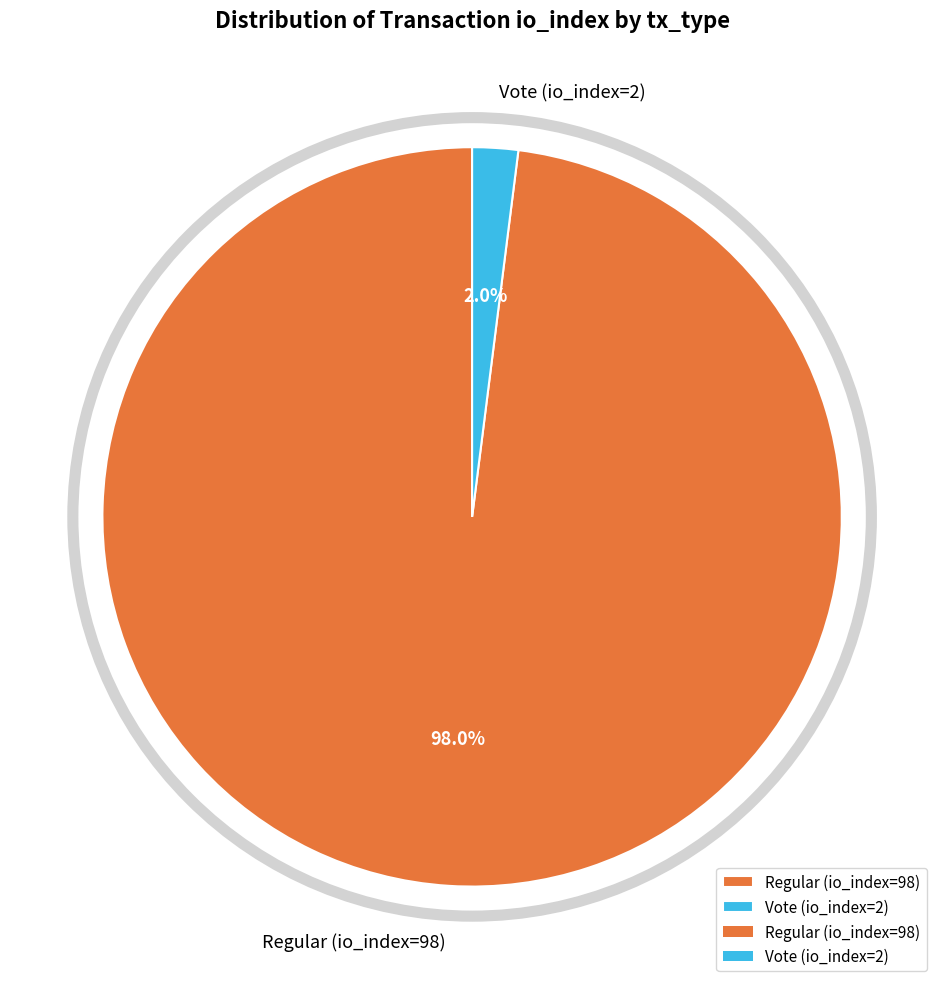

Approximately how many times larger is the value at Regular (io_index=98) compared to Vote (io_index=2)?

49.0